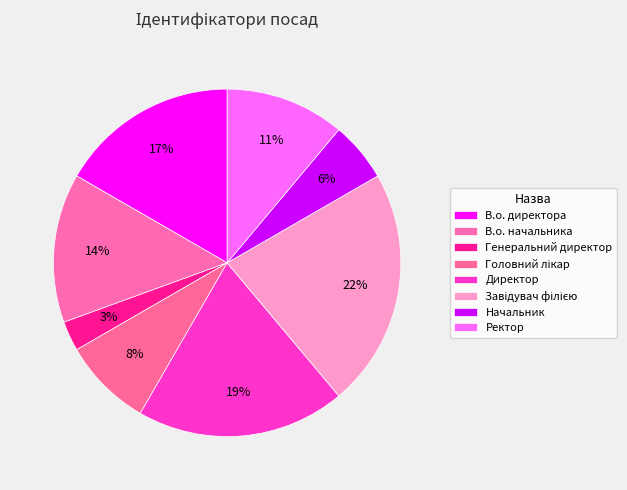

Rank the categories by value from lowest to highest.

Генеральний директор, Начальник, Головний лікар, Ректор, В.о. начальника, В.о. директора, Директор, Завідувач філією